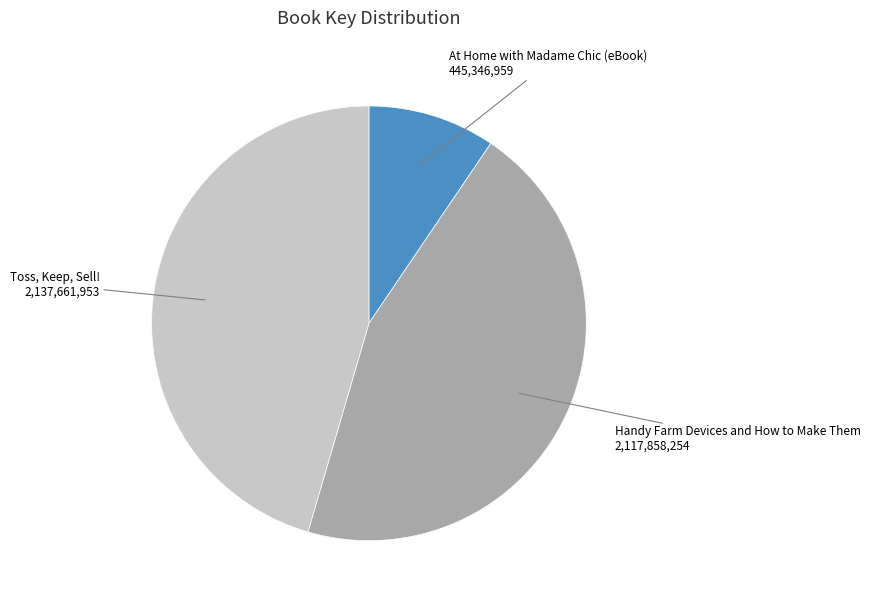

Is it true that Toss, Keep, Sell! is 32% of the pie?

False